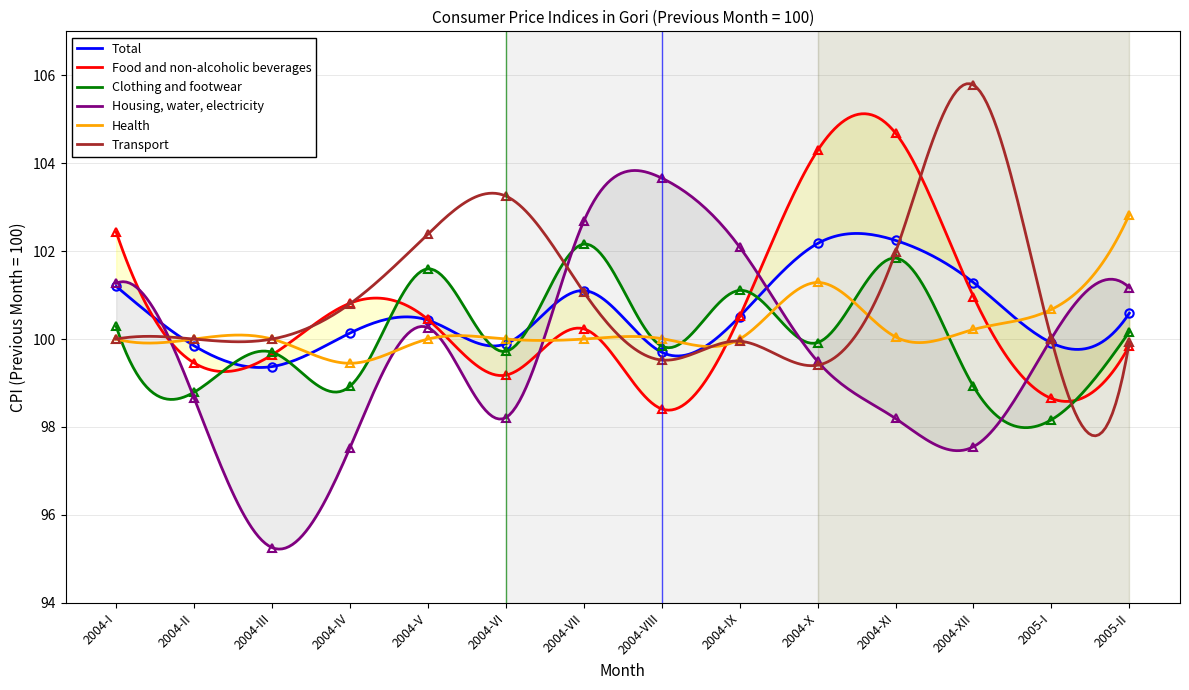

Reading right to left, extract all data points from this chart.

Total: 2005-II=100.6	2005-I=99.9	2004-XII=101.3	2004-XI=102.2	2004-X=102.2	2004-IX=100.5	2004-VIII=99.7	2004-VII=101.1	2004-VI=99.9	2004-V=100.4	2004-IV=100.1	2004-III=99.4	2004-II=99.8	2004-I=101.2
Food and non-alcoholic beverages: 2005-II=99.8	2005-I=98.6	2004-XII=101.0	2004-XI=104.7	2004-X=104.3	2004-IX=100.5	2004-VIII=98.4	2004-VII=100.2	2004-VI=99.2	2004-V=100.4	2004-IV=100.8	2004-III=99.6	2004-II=99.5	2004-I=102.4
Clothing and footwear: 2005-II=100.2	2005-I=98.2	2004-XII=98.9	2004-XI=101.8	2004-X=99.9	2004-IX=101.1	2004-VIII=99.8	2004-VII=102.2	2004-VI=99.7	2004-V=101.6	2004-IV=98.9	2004-III=99.7	2004-II=98.8	2004-I=100.3
Housing, water, electricity: 2005-II=101.2	2005-I=100.0	2004-XII=97.6	2004-XI=98.2	2004-X=99.5	2004-IX=102.1	2004-VIII=103.7	2004-VII=102.7	2004-VI=98.2	2004-V=100.3	2004-IV=97.5	2004-III=95.3	2004-II=98.7	2004-I=101.3
Health: 2005-II=102.8	2005-I=100.7	2004-XII=100.2	2004-XI=100.0	2004-X=101.3	2004-IX=100.0	2004-VIII=100.0	2004-VII=100.0	2004-VI=100.0	2004-V=100.0	2004-IV=99.4	2004-III=100.0	2004-II=100.0	2004-I=100.0
Transport: 2005-II=99.9	2005-I=100.0	2004-XII=105.8	2004-XI=102.0	2004-X=99.4	2004-IX=100.0	2004-VIII=99.5	2004-VII=101.1	2004-VI=103.3	2004-V=102.4	2004-IV=100.8	2004-III=100.0	2004-II=100.0	2004-I=100.0